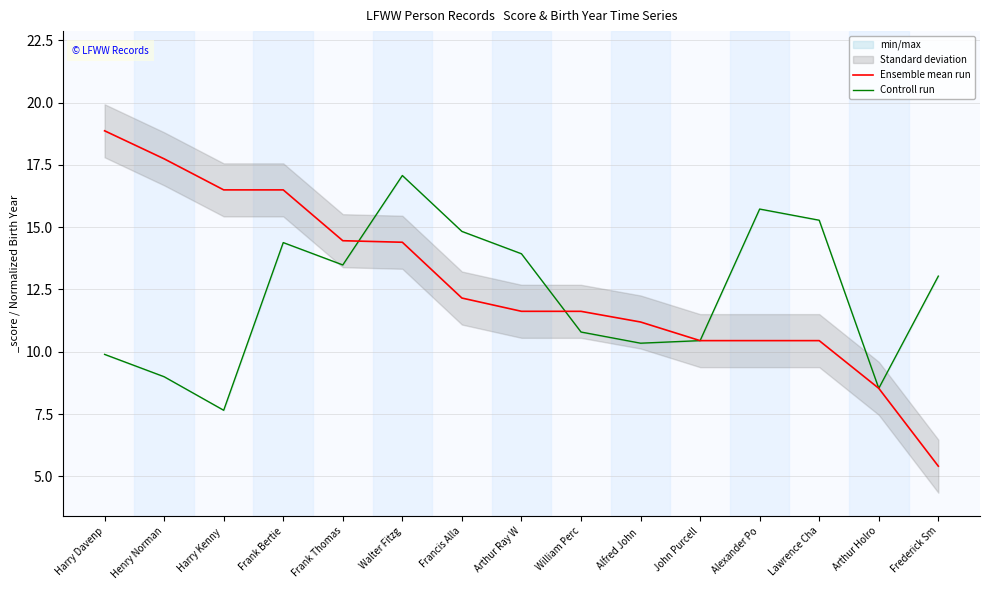

What is the average value of the Ensemble mean run series?

12.7